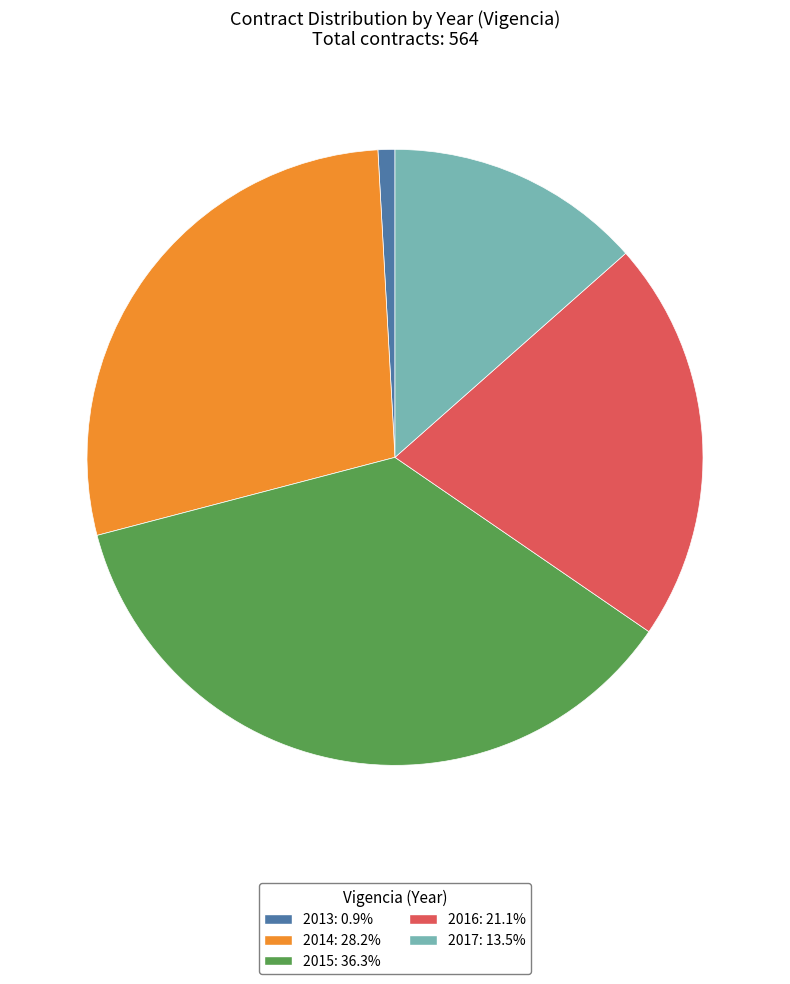

Approximately how many times larger is the value at 2016: 21.1% compared to 2014: 28.2%?

0.7